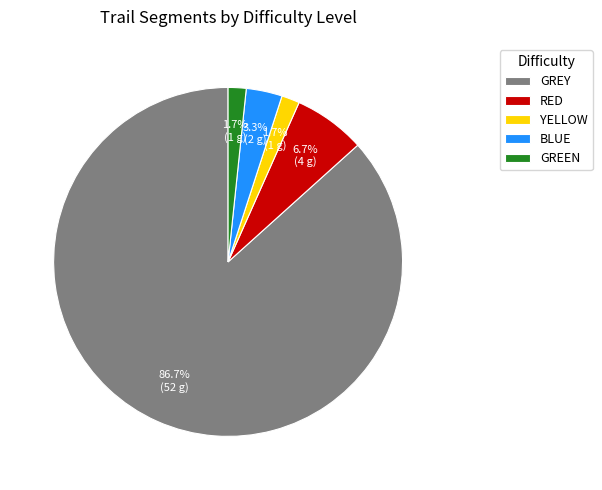

Approximately how many times larger is the value at YELLOW compared to BLUE?

0.5